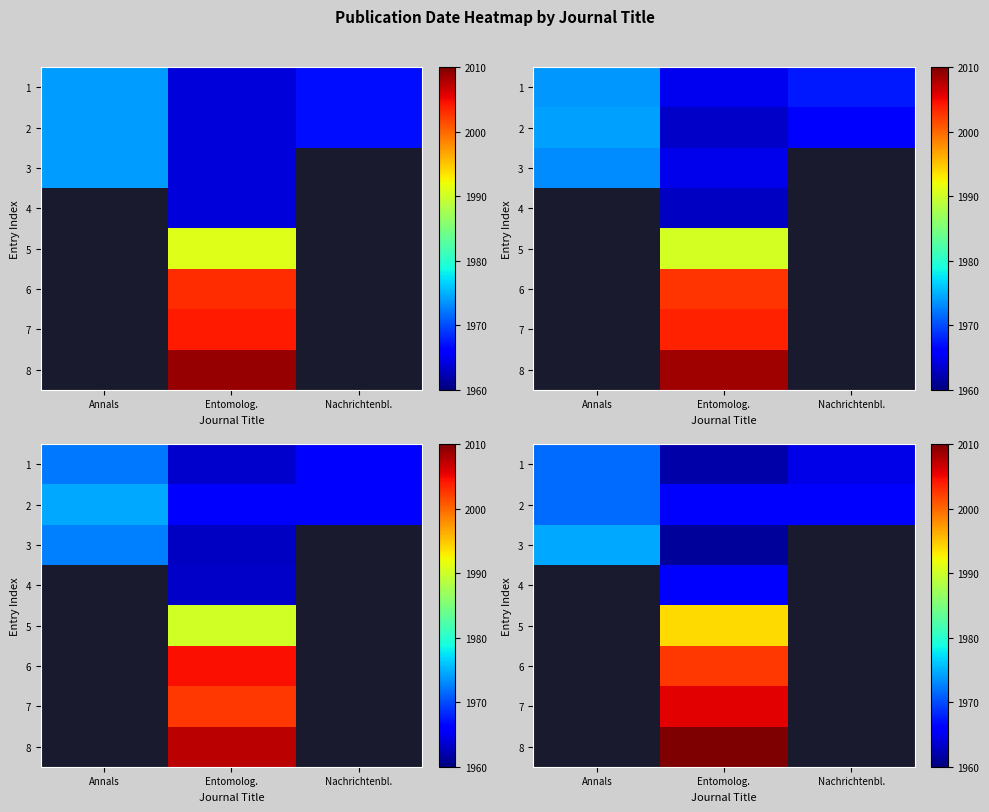

How many positive values does the row_4 series have?

1